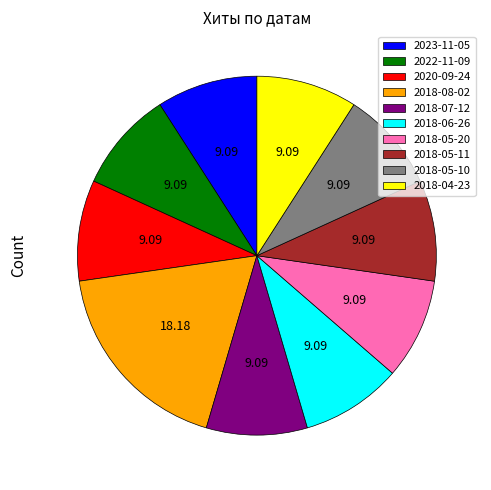

Approximately how many times larger is the value at 2022-11-09 compared to 2020-09-24?

1.0